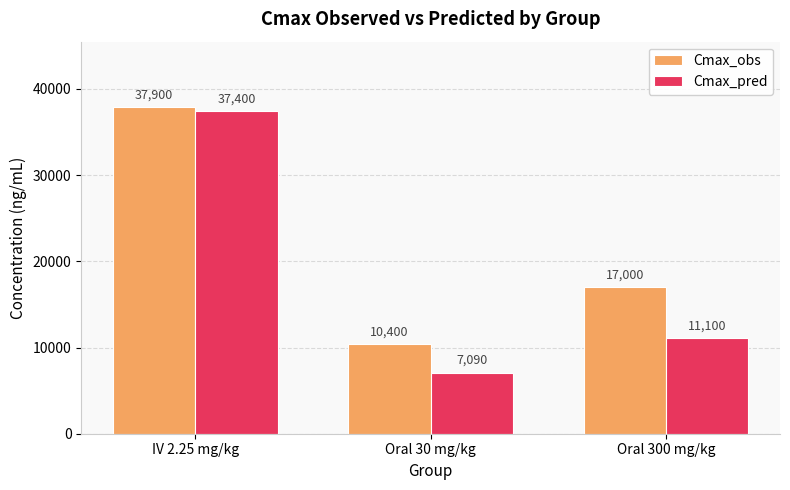

Reading left to right, extract all data points from this chart.

Cmax_obs: 37900	10400	17000
Cmax_pred: 37400	7090	11100